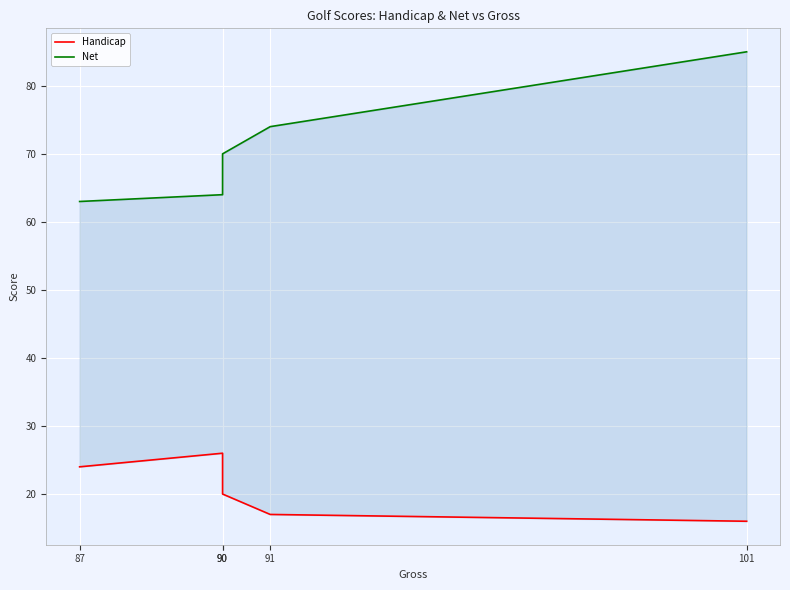

At which label does Handicap first exceed 20?

87